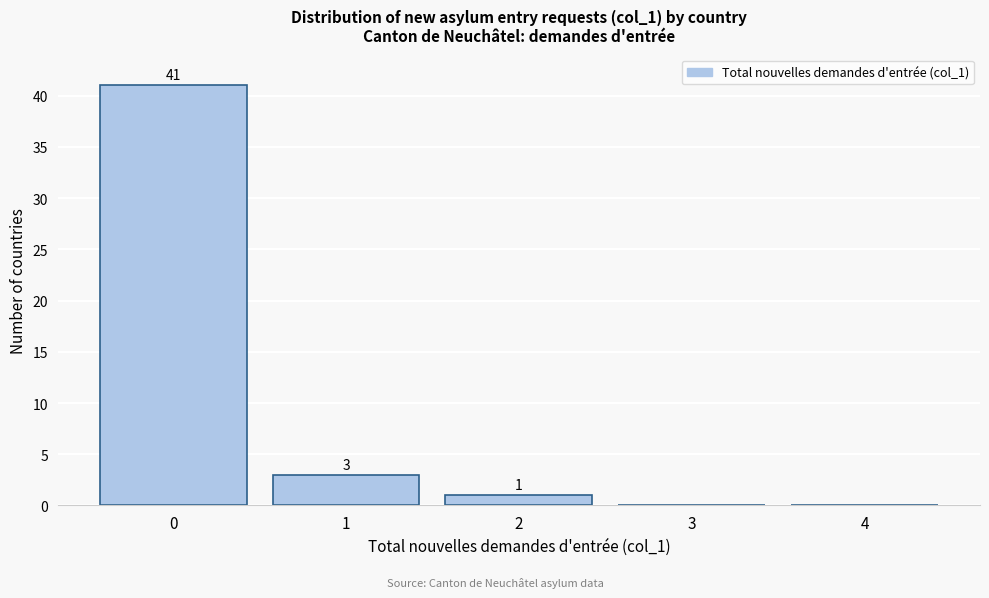

Which range on the x-axis has the tallest bar?

-0.5 to 0.5